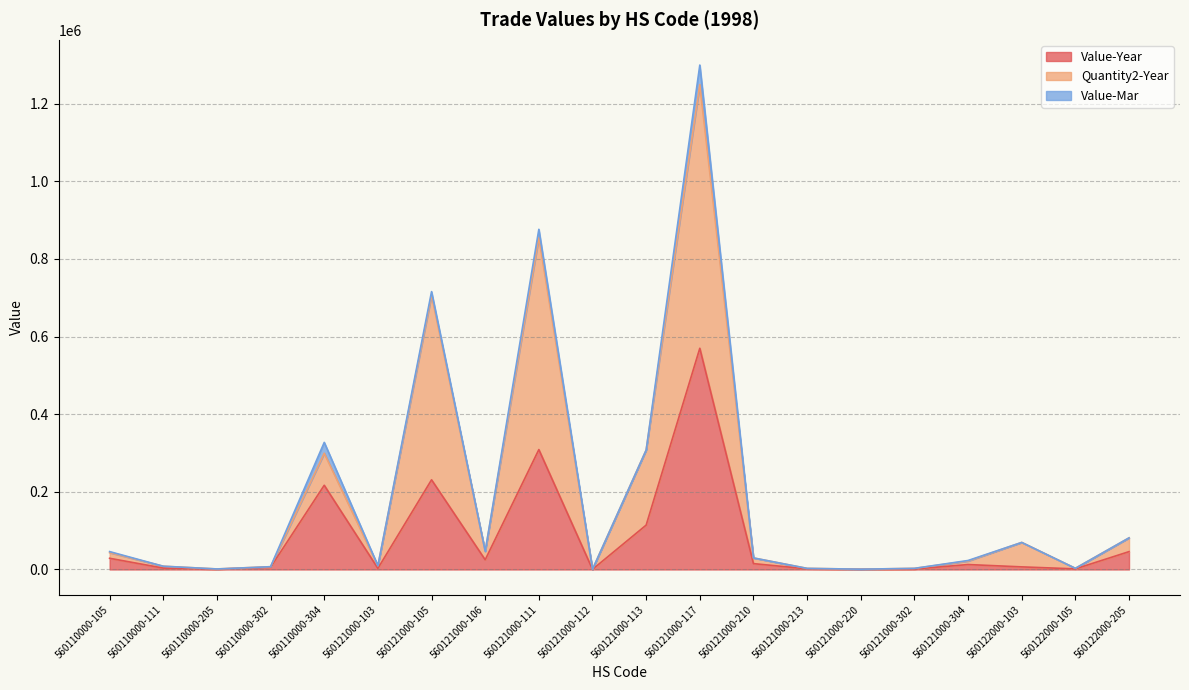

True or false: Quantity2-Year and Value-Year intersect in this chart.

False